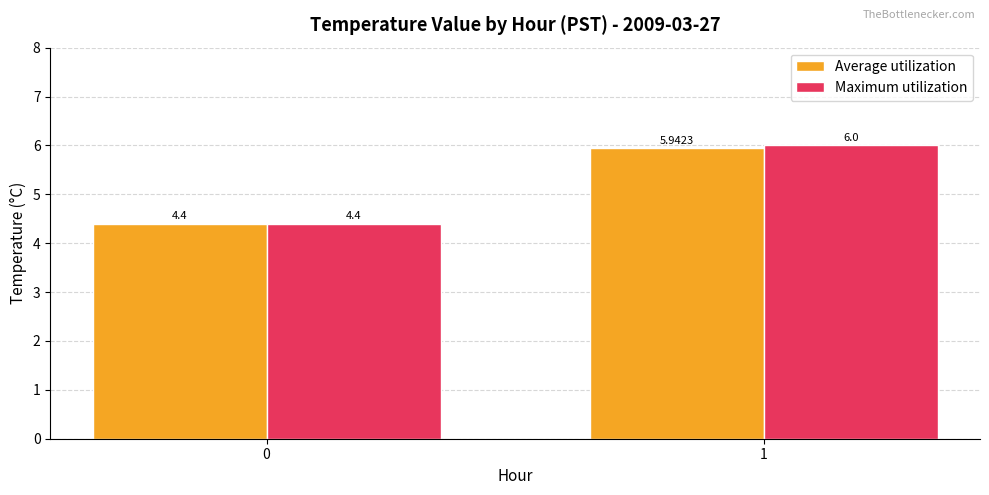

Which series has the widest spread of values?

Maximum utilization